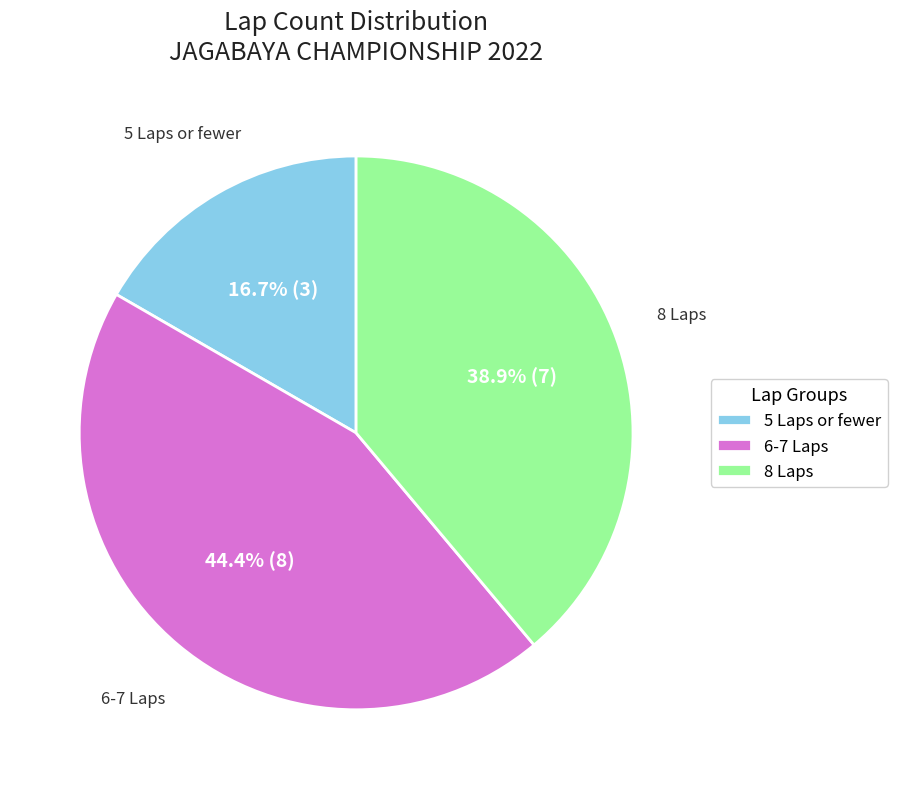

Which has a higher value, 6-7 Laps or 5 Laps or fewer?

6-7 Laps